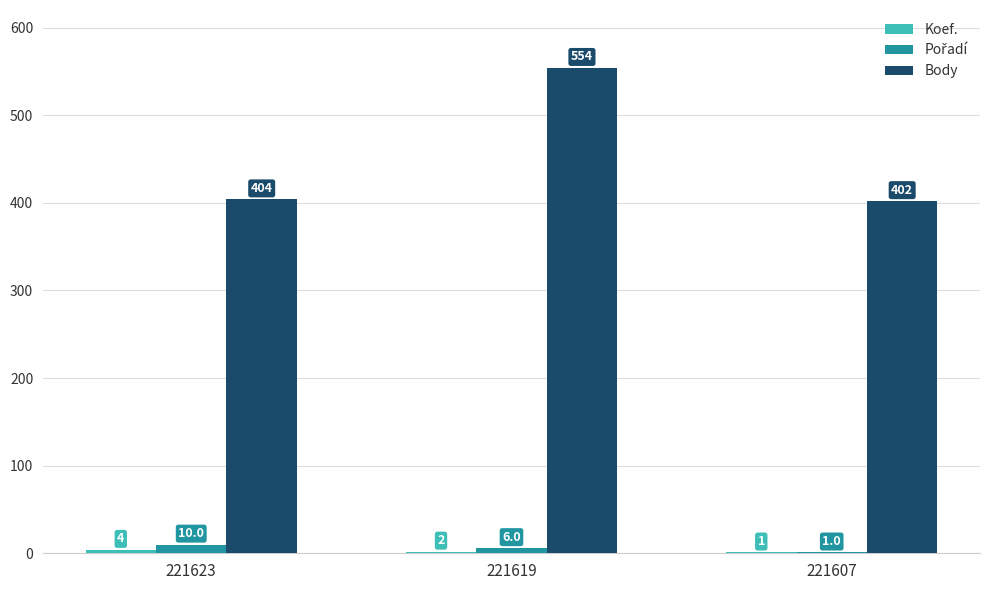

Which series has the largest total across all categories?

Body